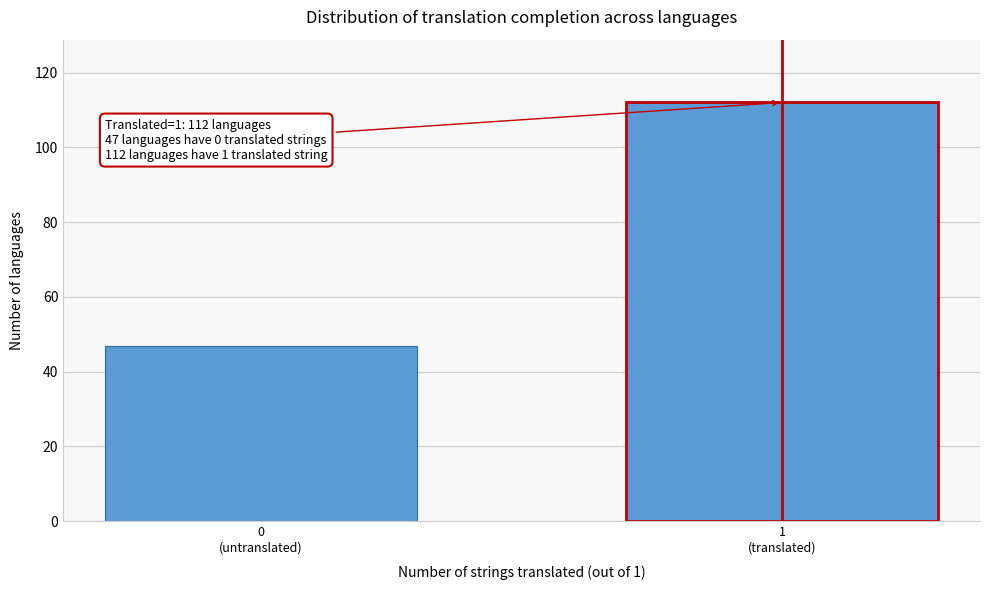

Reading left to right, transcribe all the data shown in this chart.

47	112